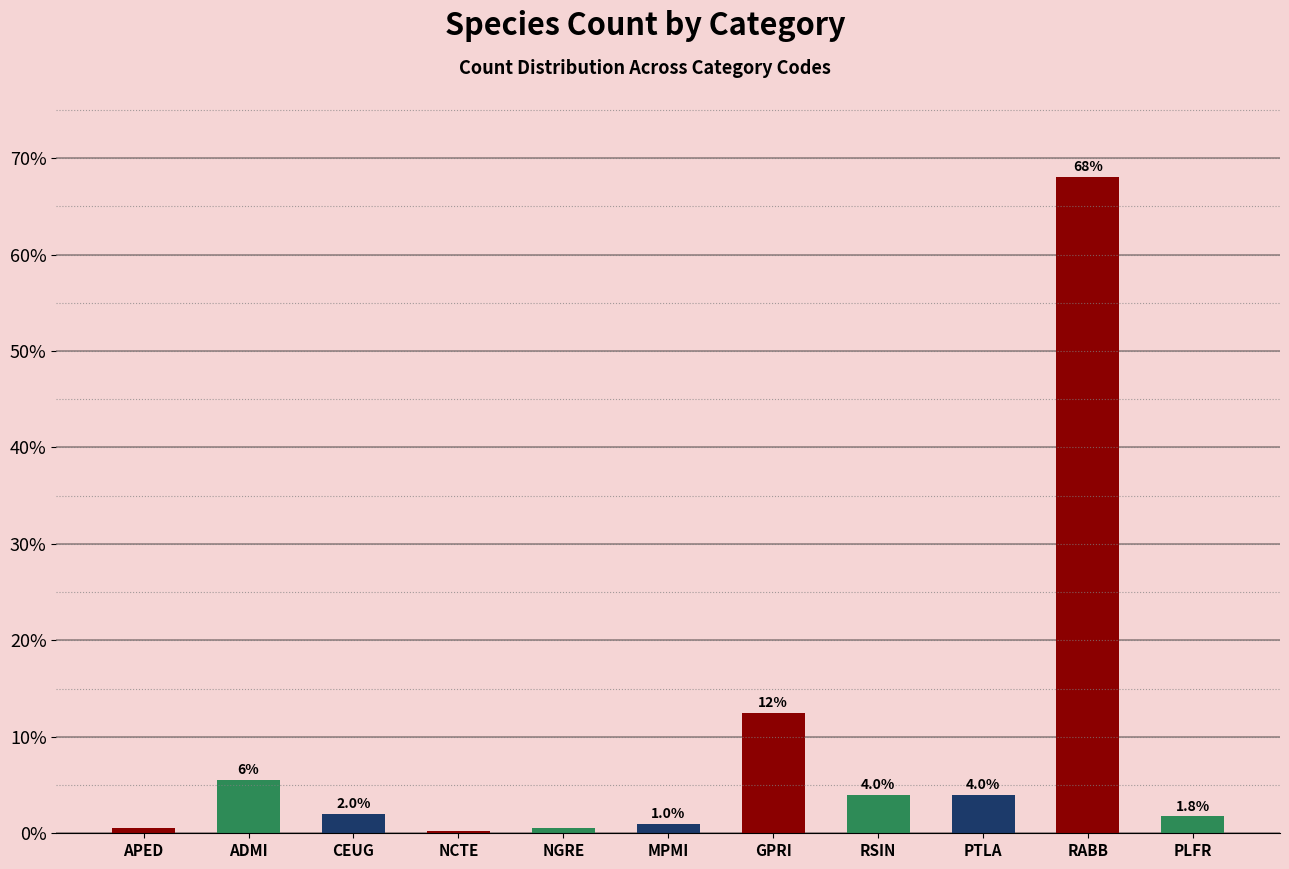

The chart shows a value of 68.0 at RABB. True or false?

True